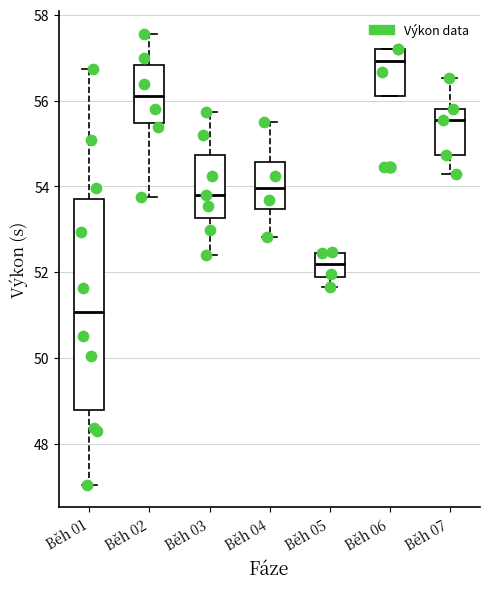

Reading left to right, transcribe this box plot: for each box, give where its median line is, the range the box spans, and where its two whiskers end, as read against the y-axis. The values are not printed on the chart, so give them approximately, as read against the axis.

Běh 01: median 51.0, box 48.8 to 53.6, whiskers 47.0 to 56.8
Běh 02: median 56.0, box 55.4 to 56.8, whiskers 53.8 to 57.6
Běh 03: median 53.8, box 53.2 to 54.8, whiskers 52.4 to 55.8
Běh 04: median 54.0, box 53.4 to 54.6, whiskers 52.8 to 55.6
Běh 05: median 52.2, box 51.8 to 52.4, whiskers 51.6 to 52.4
Běh 06: median 57.0, box 56.2 to 57.2, whiskers 56.2 to 57.2
Běh 07: median 55.6, box 54.8 to 55.8, whiskers 54.2 to 56.6